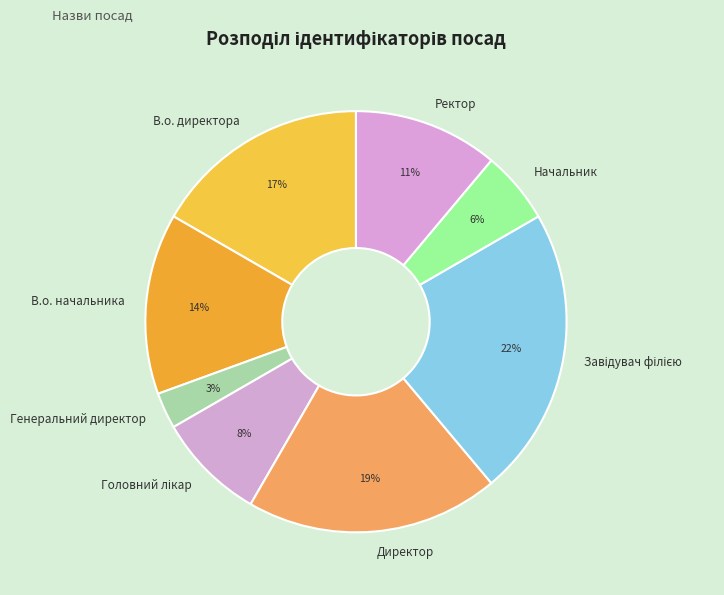

The В.о. начальника slice represents 14% of the pie. True or false?

True